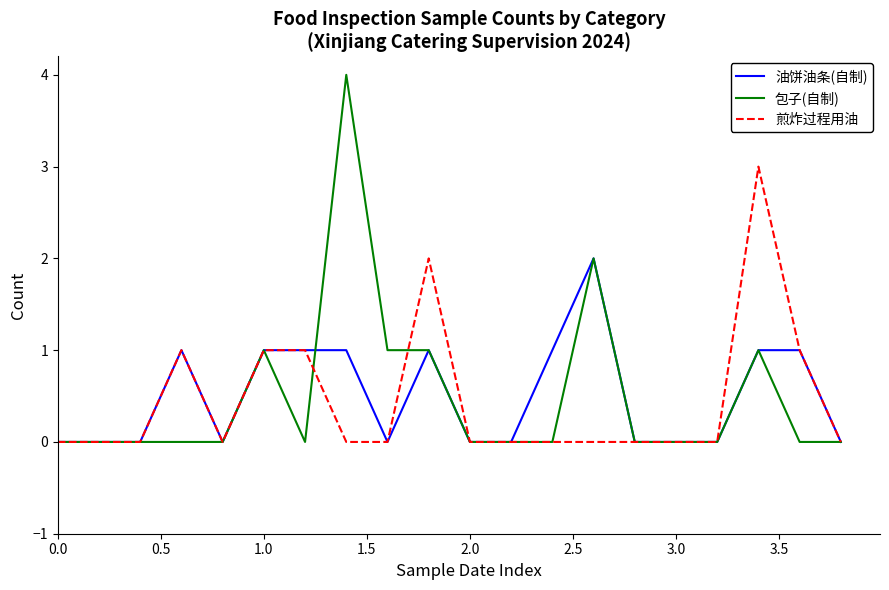

Count the number of data series in this chart.

3